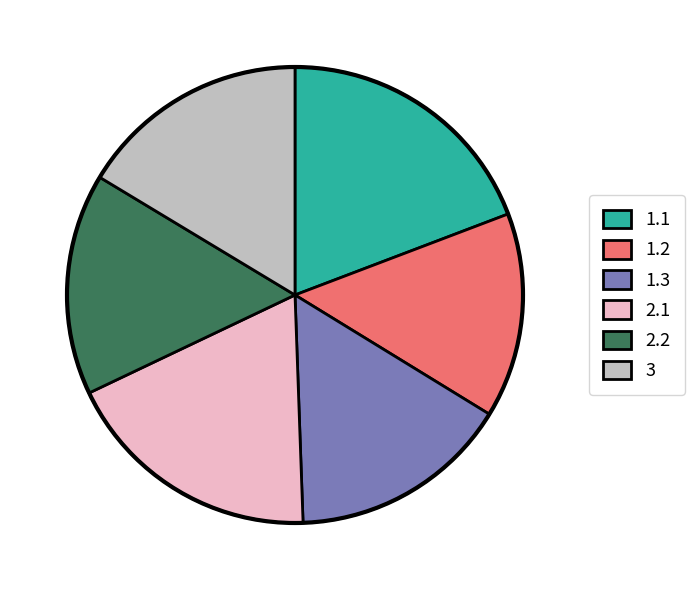

Between 2.1 and 1.2, which is larger?

2.1